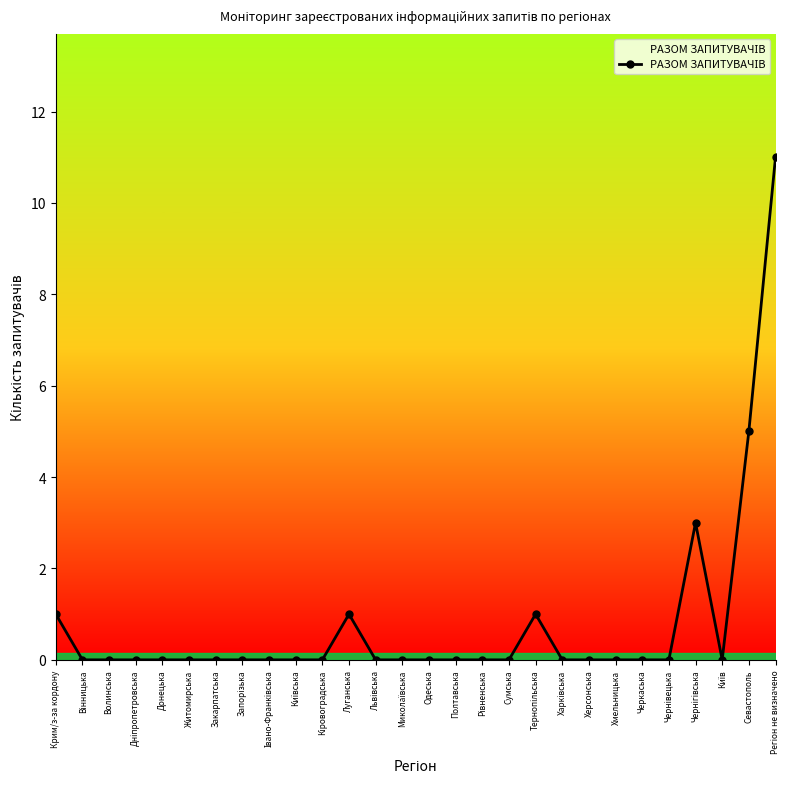

The value at Крим/з-за кордону is 2. True or false?

False